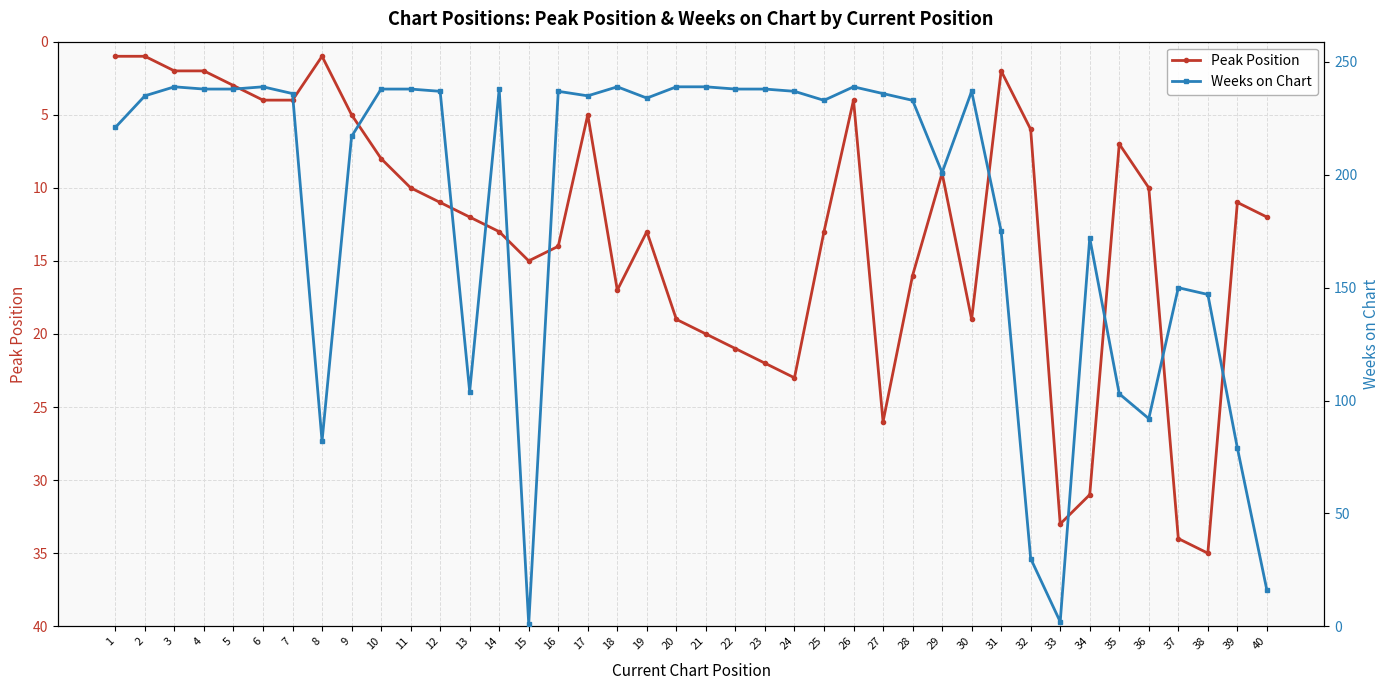

Reading right to left, extract all data points from this chart.

Peak Position: 40=12	39=11	38=35	37=34	36=10	35=7	34=31	33=33	32=6	31=2	30=19	29=9	28=16	27=26	26=4	25=13	24=23	23=22	22=21	21=20	20=19	19=13	18=17	17=5	16=14	15=15	14=13	13=12	12=11	11=10	10=8	9=5	8=1	7=4	6=4	5=3	4=2	3=2	2=1	1=1
Weeks on Chart: 40=16	39=79	38=147	37=150	36=92	35=103	34=172	33=2	32=30	31=175	30=237	29=201	28=233	27=236	26=239	25=233	24=237	23=238	22=238	21=239	20=239	19=234	18=239	17=235	16=237	15=1	14=238	13=104	12=237	11=238	10=238	9=217	8=82	7=236	6=239	5=238	4=238	3=239	2=235	1=221